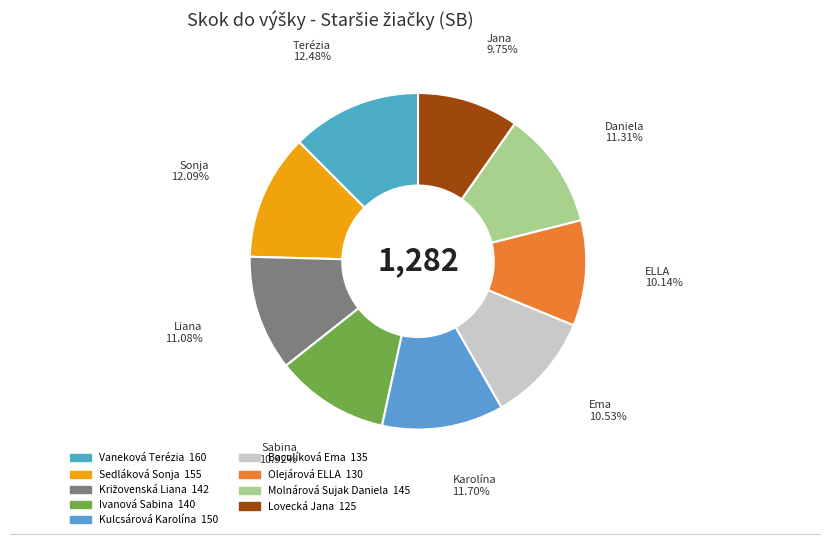

Between Sedláková Sonja and Baculíková Ema, which is larger?

Sedláková Sonja